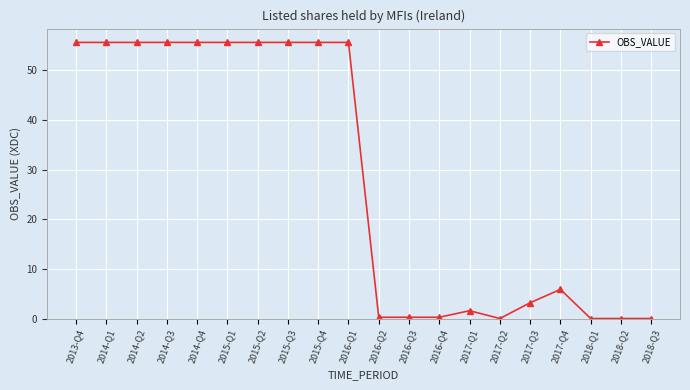

Reading left to right, list all the values displayed in this chart.

2013-Q4=55.6	2014-Q1=55.6	2014-Q2=55.6	2014-Q3=55.6	2014-Q4=55.6	2015-Q1=55.6	2015-Q2=55.6	2015-Q3=55.6	2015-Q4=55.6	2016-Q1=55.6	2016-Q2=0.3	2016-Q3=0.3	2016-Q4=0.3	2017-Q1=1.6	2017-Q2=0.0	2017-Q3=3.2	2017-Q4=5.9	2018-Q1=0.0	2018-Q2=0.0	2018-Q3=0.0